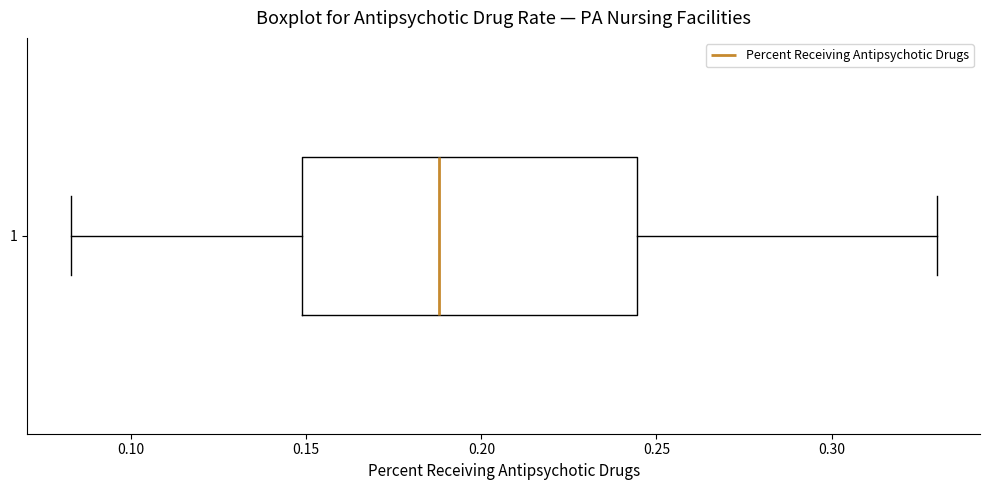

Read this box plot against the x-axis: the position of the median line, the range covered by the box, and the ends of both whiskers. The values are not printed on the chart, so give them approximately, as read against the axis.

median 0.190, box 0.150 to 0.245, whiskers 0.085 to 0.330